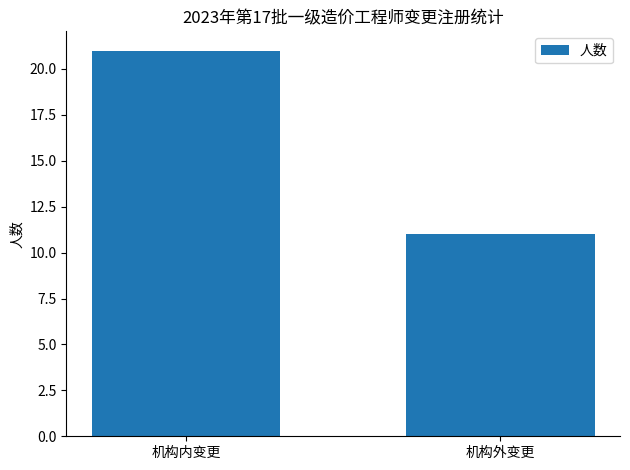

List the labels in order of value, smallest first.

机构外变更, 机构内变更